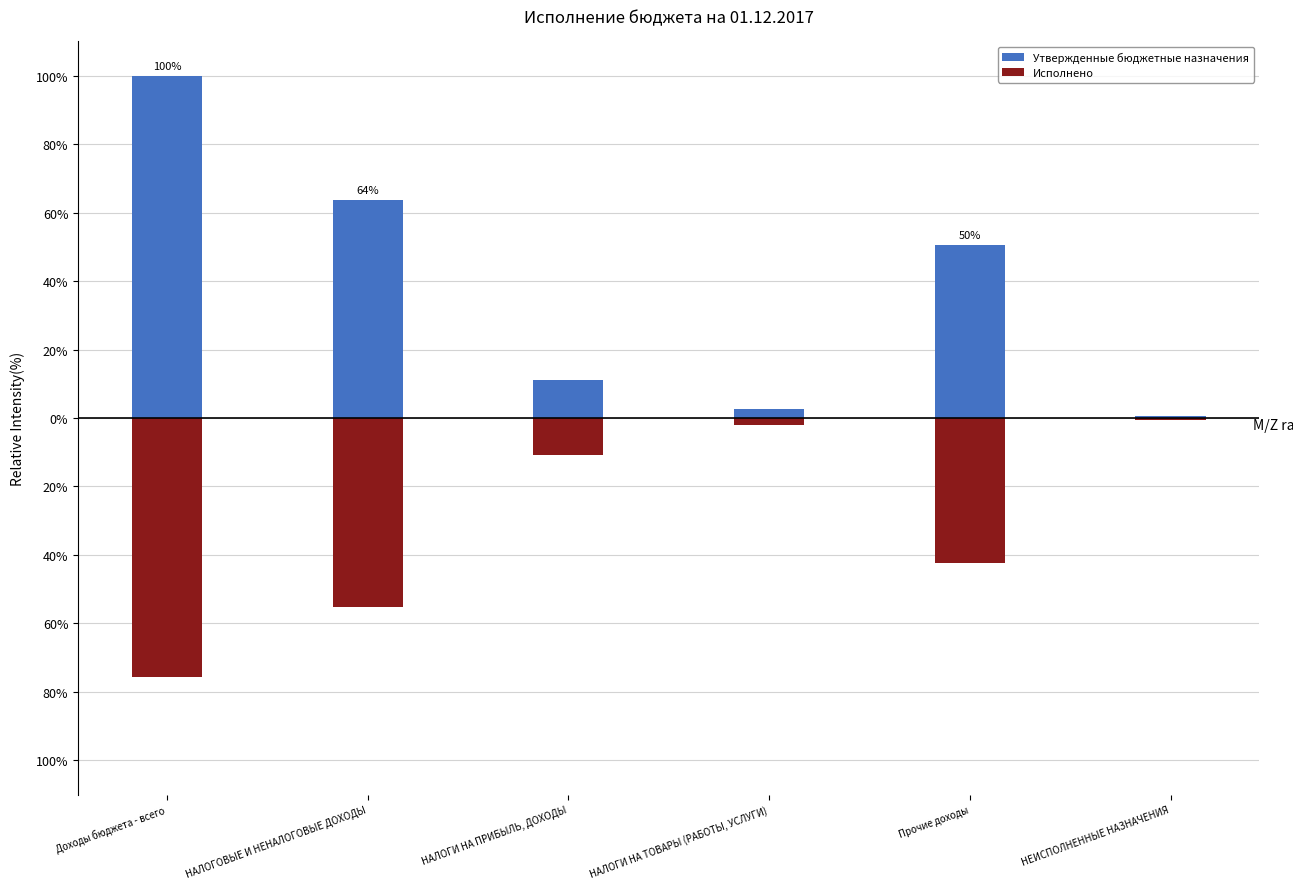

What is the label of the 5th bar from the left?

Прочие доходы